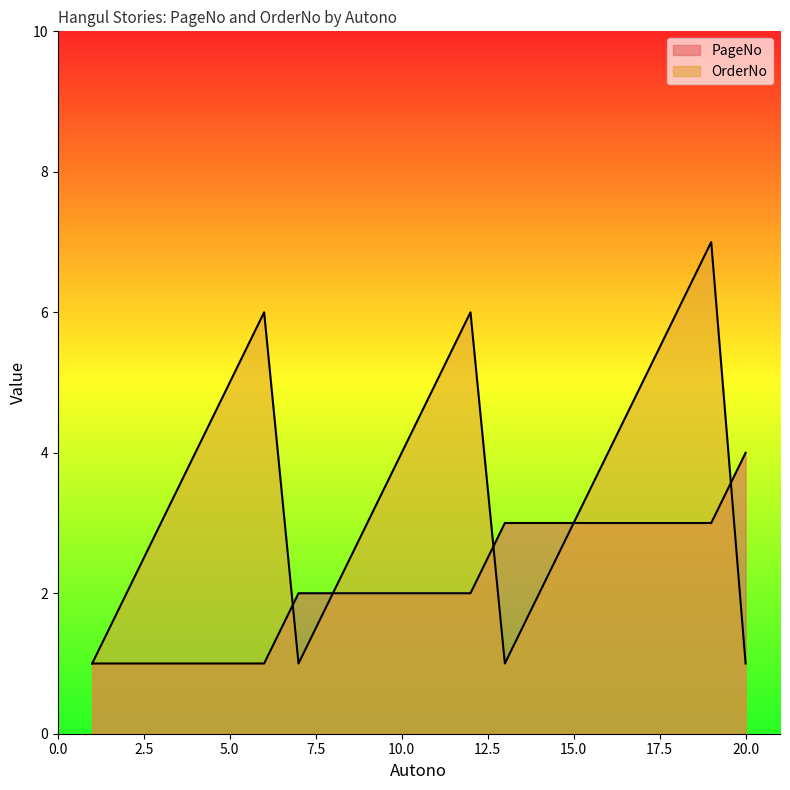

How many data points does each series have?

20